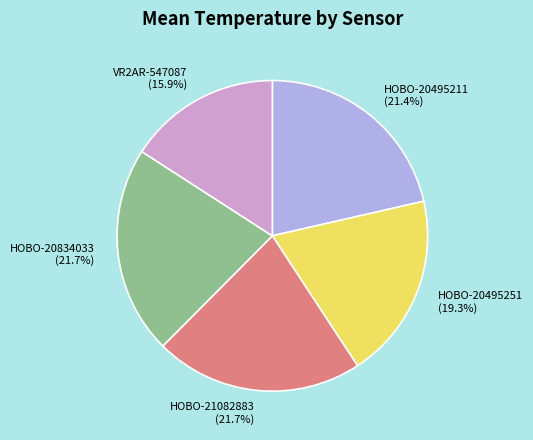

Which category has the smallest portion of the pie?

VR2AR-547087